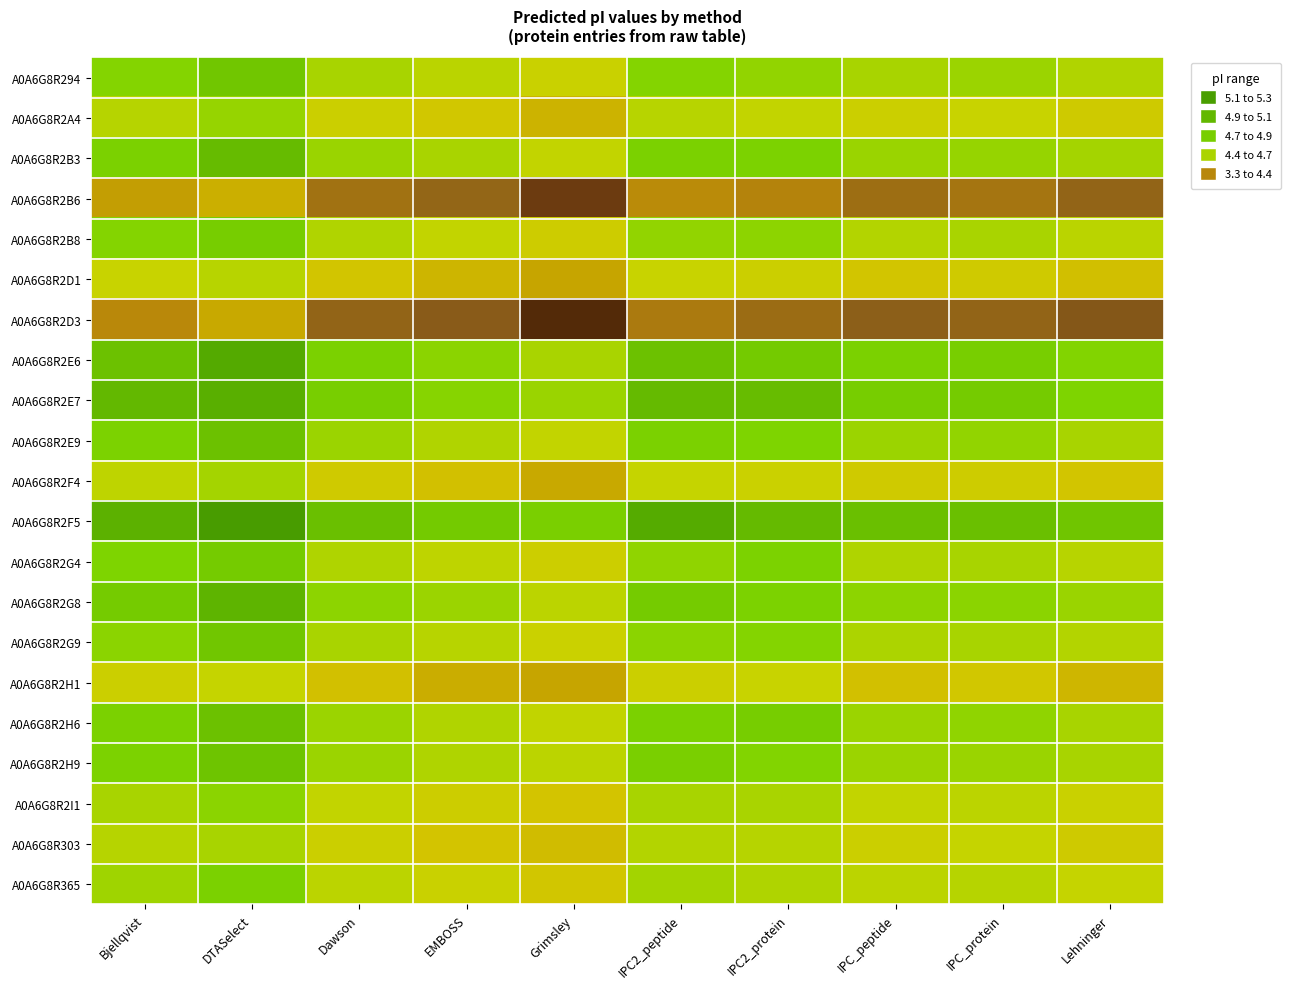

List the series in order of their peak value, lowest first.

A0A6G8R2D3, A0A6G8R2B6, A0A6G8R2H1, A0A6G8R2D1, A0A6G8R303, A0A6G8R2F4, A0A6G8R2A4, A0A6G8R2I1, A0A6G8R365, A0A6G8R2B8, A0A6G8R2G4, A0A6G8R294, A0A6G8R2G9, A0A6G8R2H9, A0A6G8R2E9, A0A6G8R2H6, A0A6G8R2B3, A0A6G8R2G8, A0A6G8R2E7, A0A6G8R2E6, A0A6G8R2F5